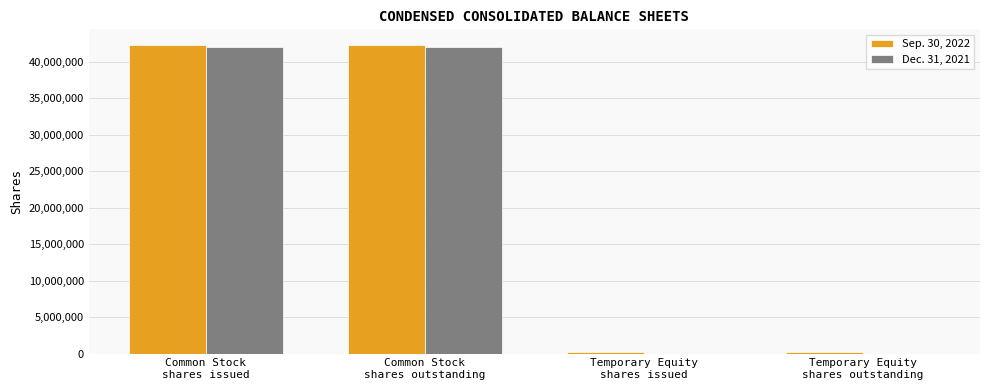

How many groups of bars are there?

4